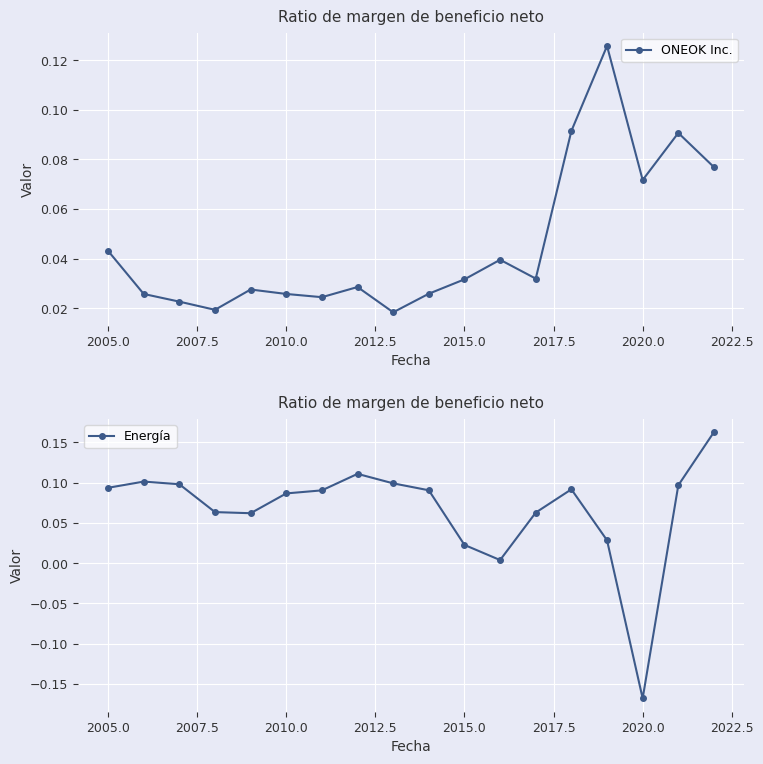

List the series in order of their overall mean, highest first.

Energía, ONEOK Inc.